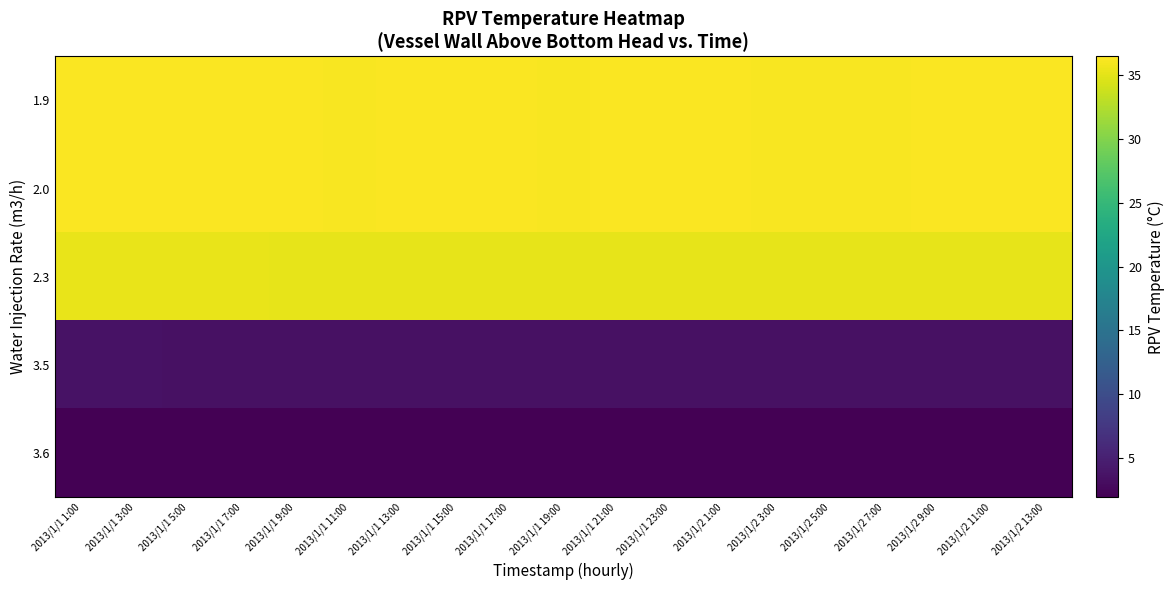

At how many categories does at least one series exceed 19?

19